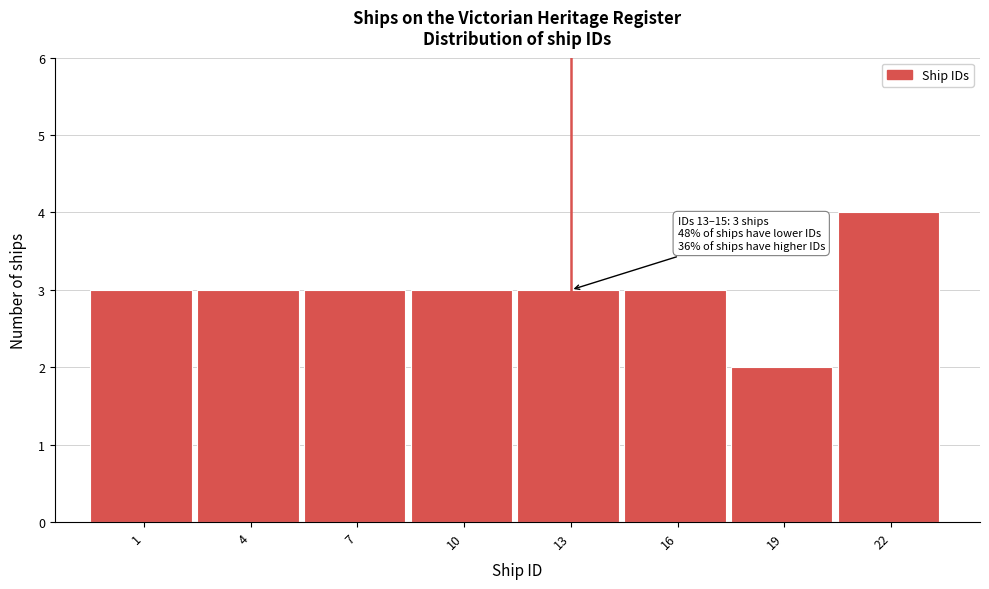

Reading left to right, transcribe all the data shown in this chart.

1=3	4=3	7=3	10=3	13=3	16=3	19=2	22=4